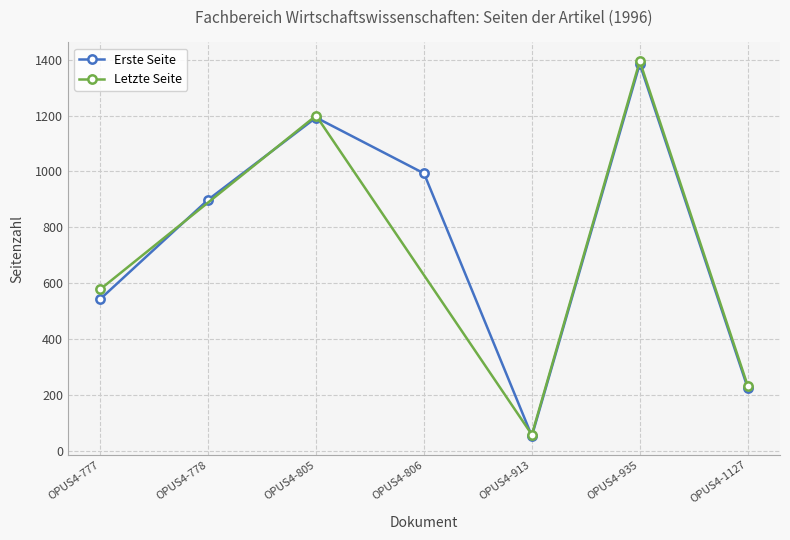

True or false: there are more than 0 points higher than both neighbors.

True